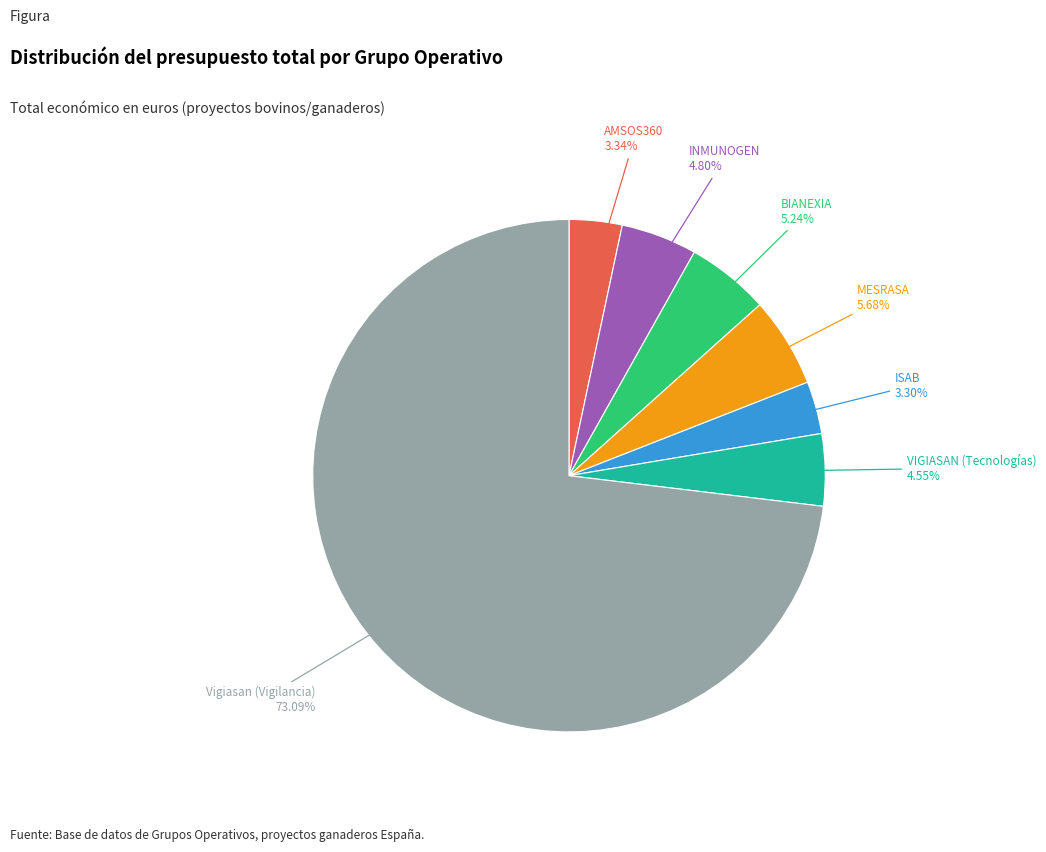

Between AMSOS360 and BIANEXIA, which is larger?

BIANEXIA